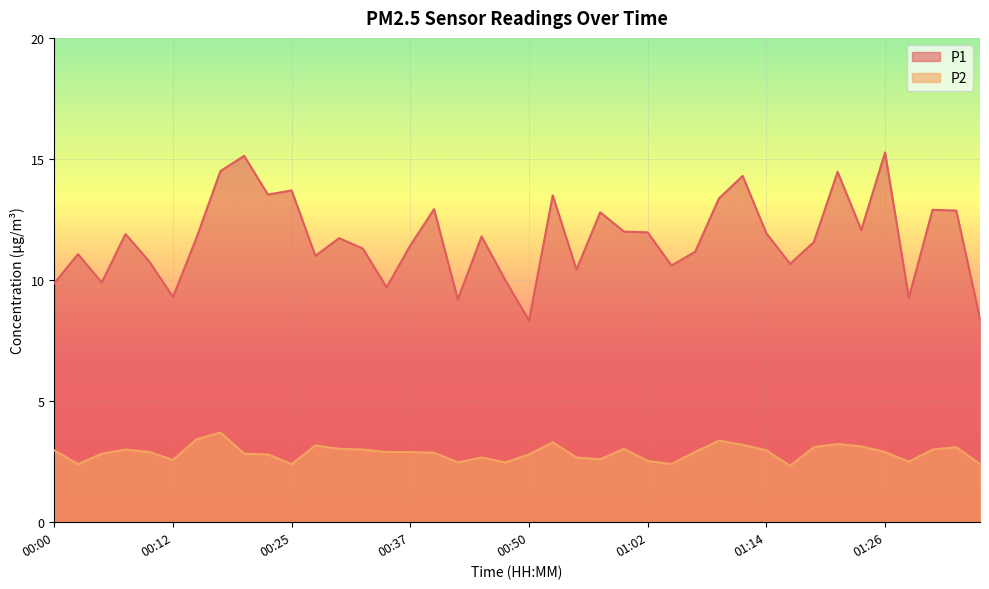

What is the difference between the highest and lowest values at 01:17?

8.3